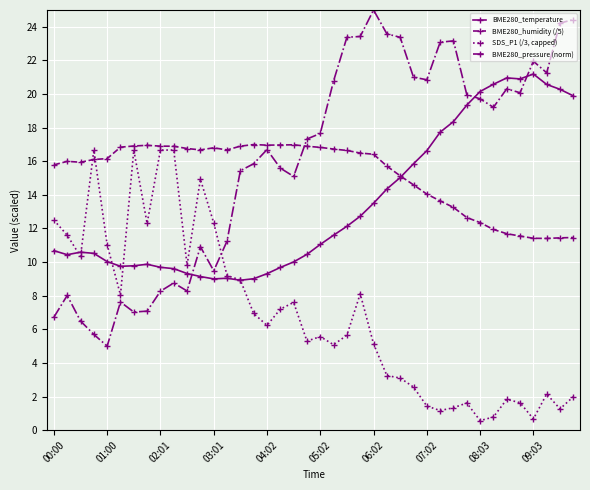

What are all the series names shown in the legend?

BME280_temperature, BME280_humidity (/5), SDS_P1 (/3, capped), BME280_pressure (norm)